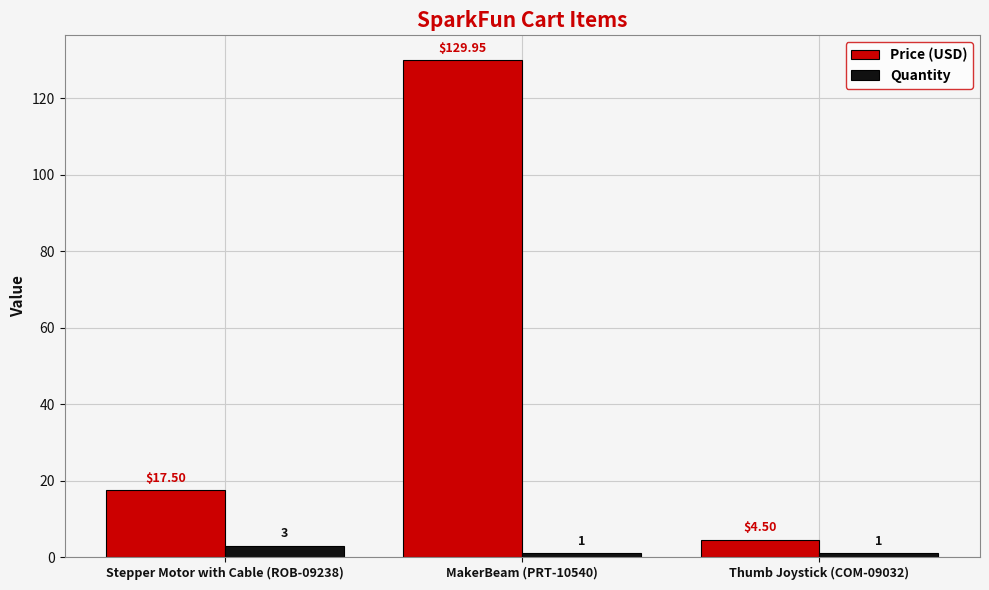

What is the smallest value displayed?

1.0